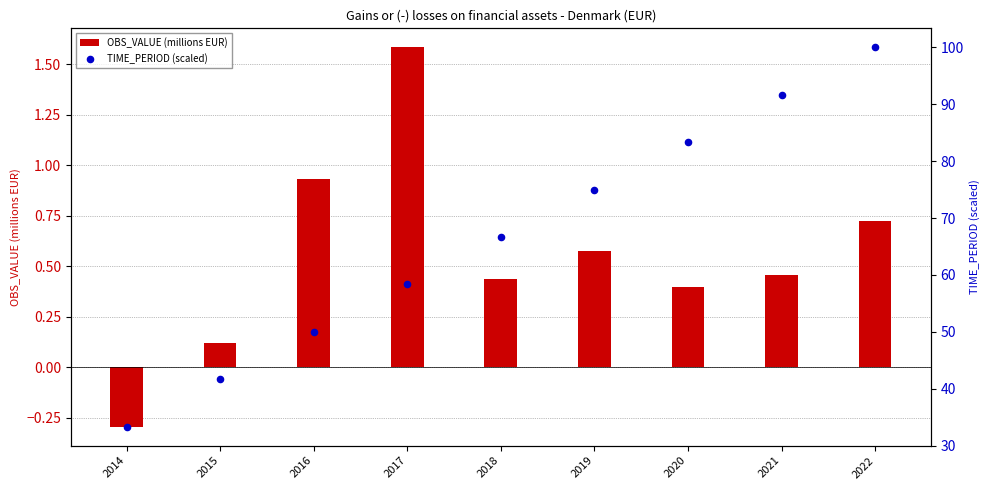

Is the value of TIME_PERIOD (scaled) at 2020 greater than the value of OBS_VALUE (millions EUR) at 2016?

Yes